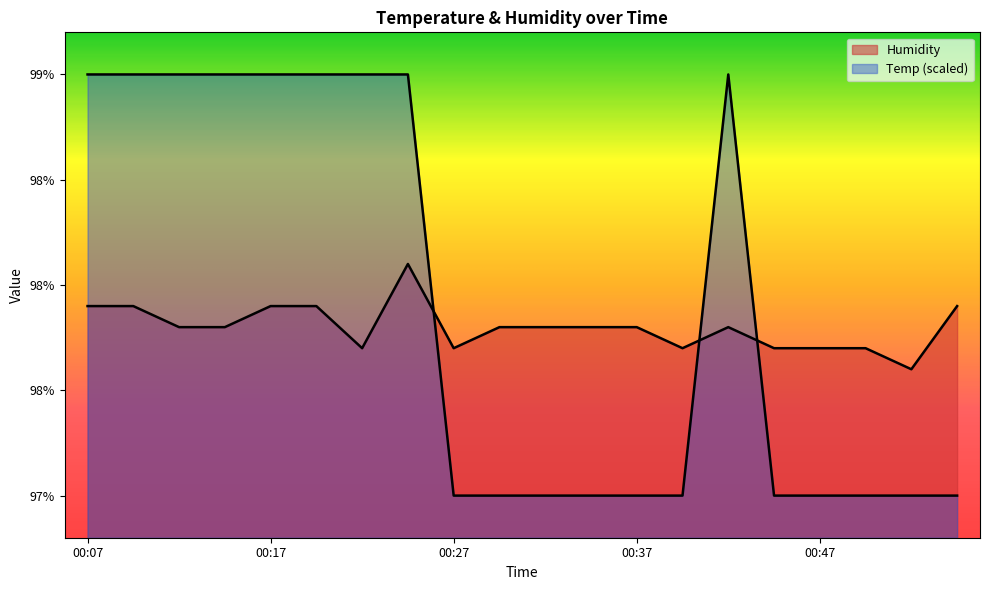

At how many categories does at least one series exceed 98?

9